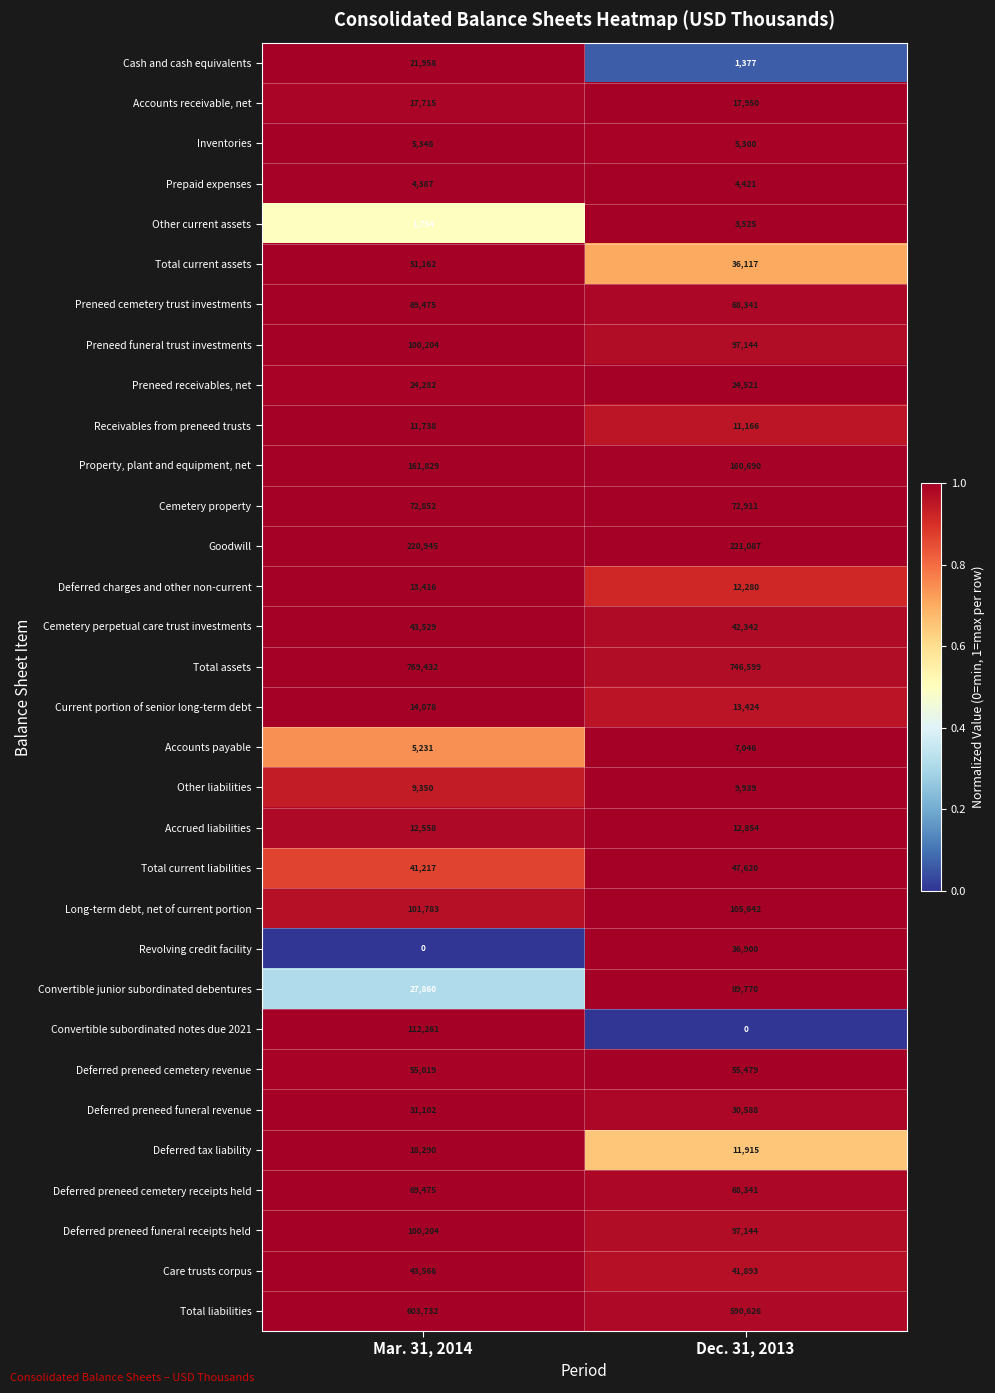

Which label corresponds to the largest value in the chart?

Mar. 31, 2014